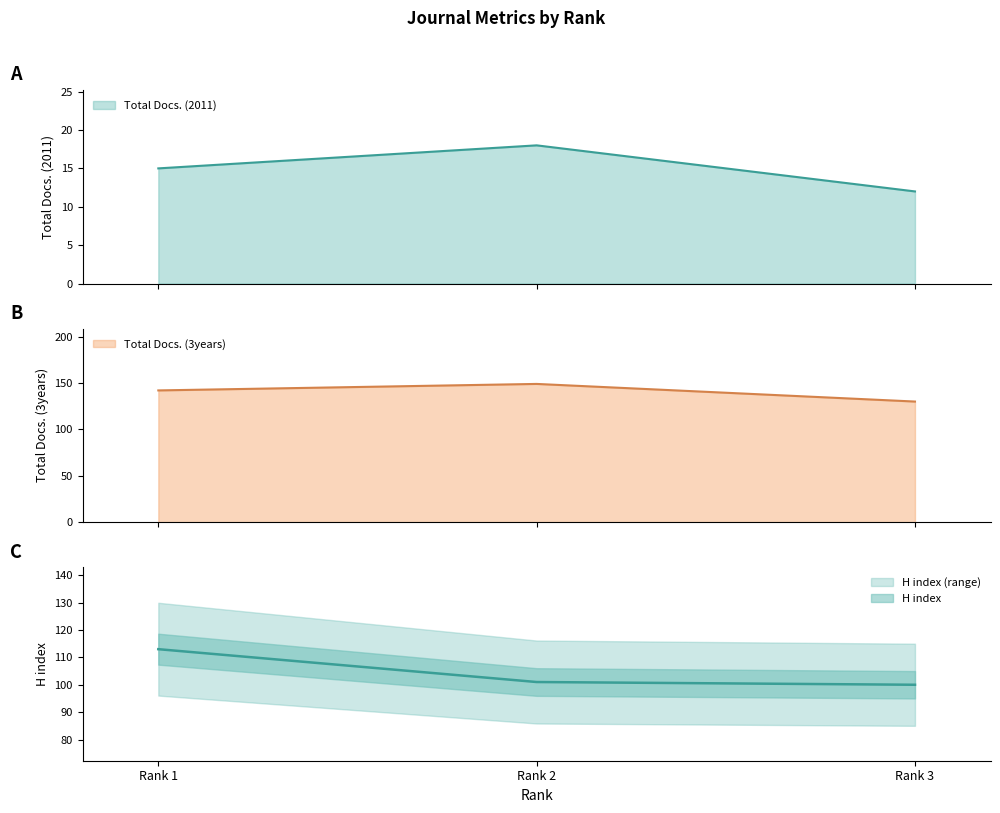

The value of H index at Rank 1 is 113. True or false?

True